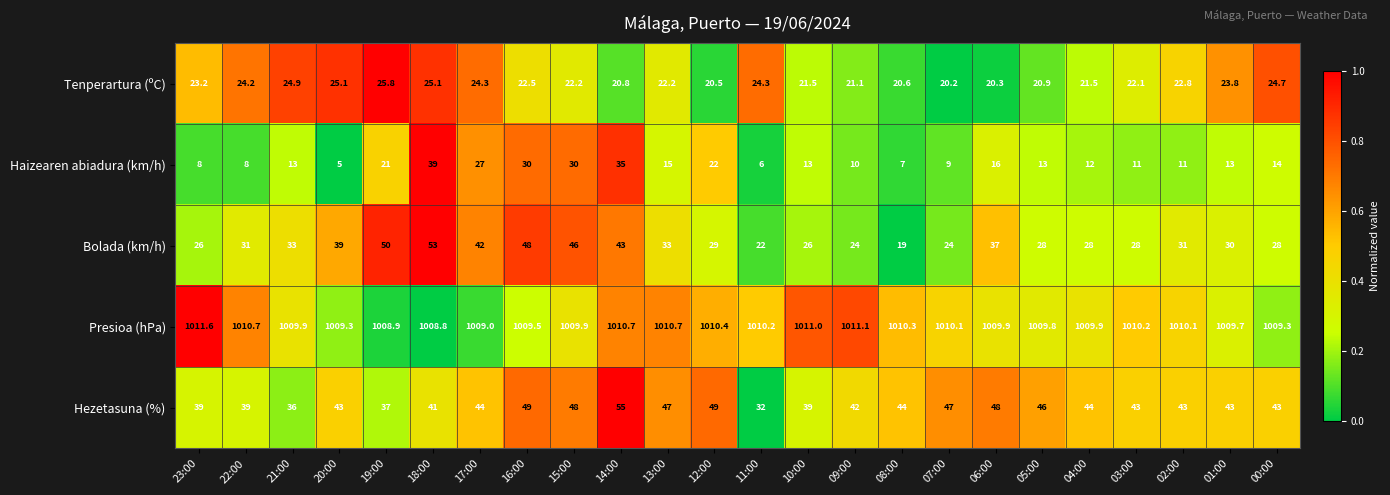

What is the sum of all Hezetasuna (%) values?

1041.0